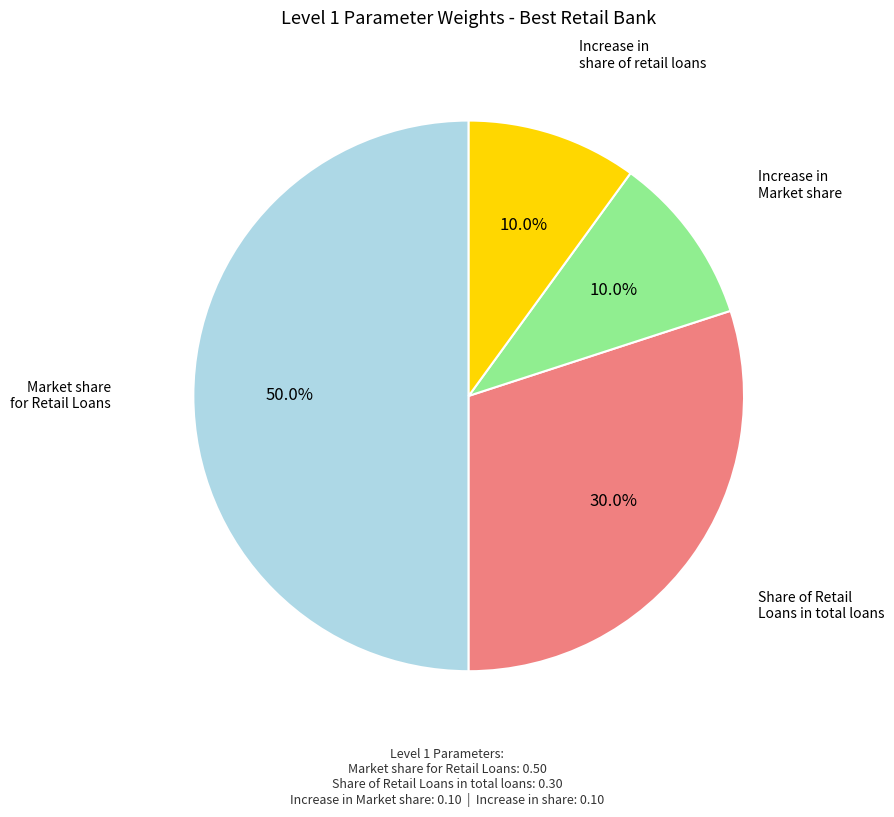

What portion of the pie excludes Market share for Retail Loans?

50.0%